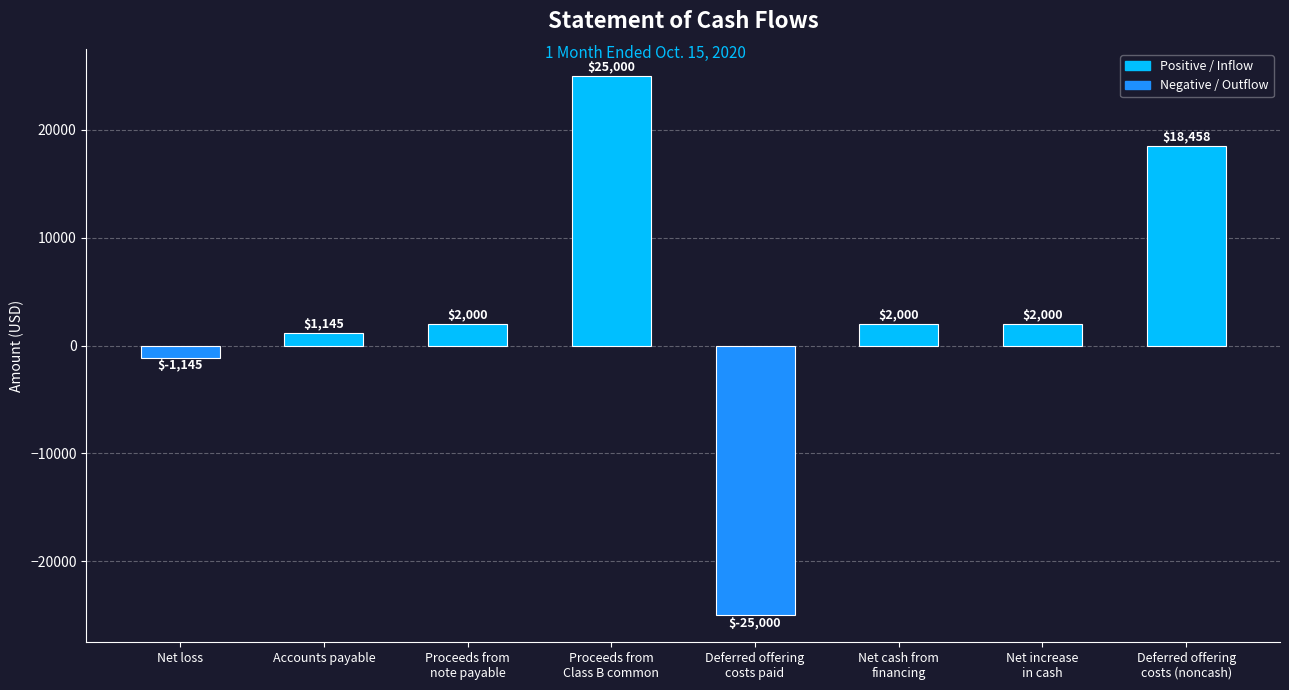

Does the chart contain any negative values?

Yes